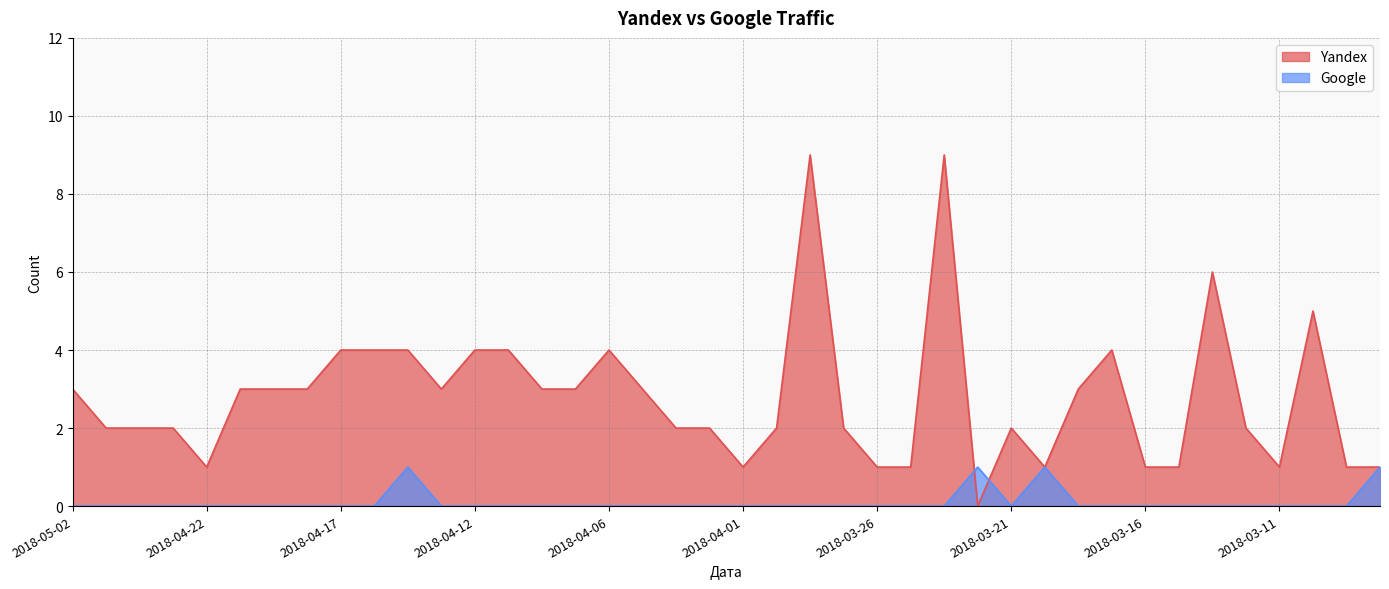

How many lines are shown in the chart?

2